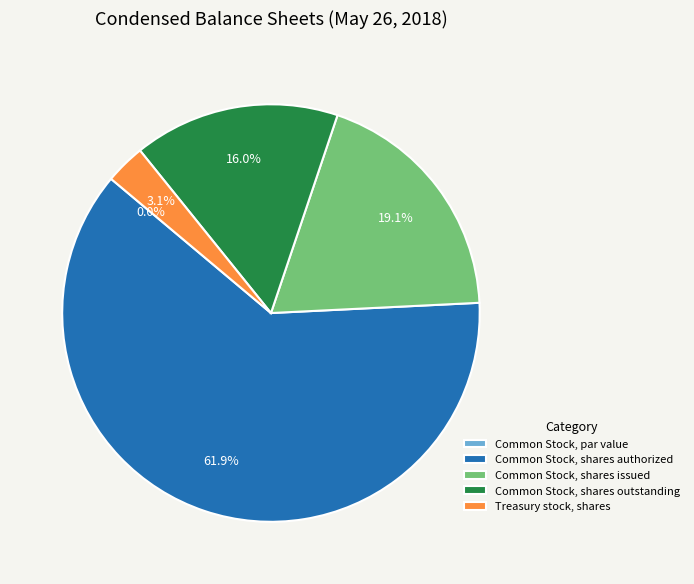

Which slice is the smallest?

Common Stock, par value